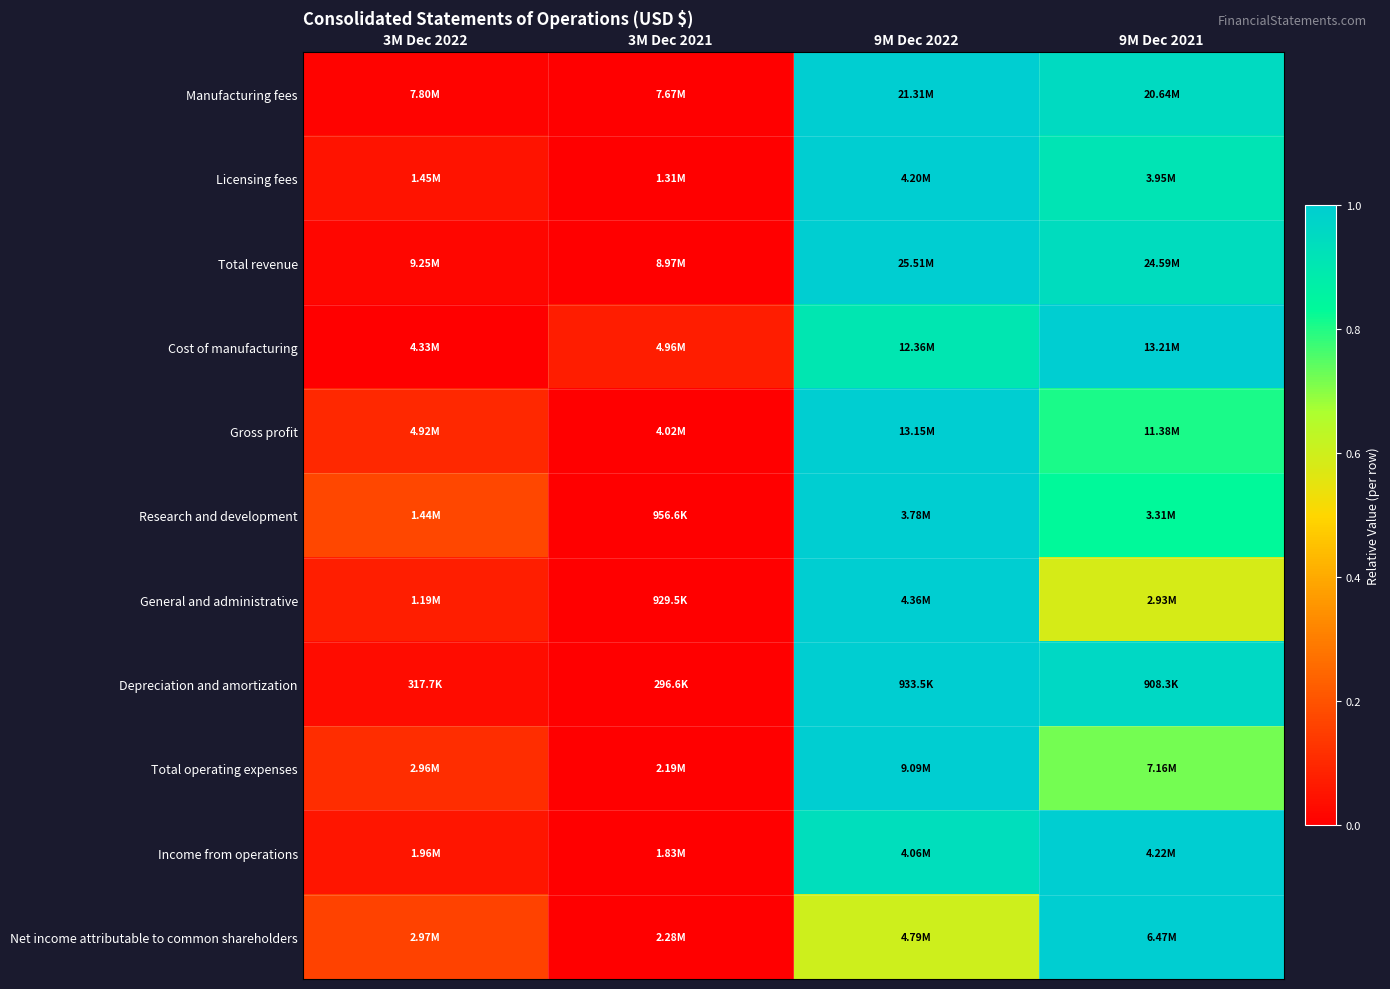

Reading left to right, extract all data points from this chart.

Manufacturing fees: 3M Dec 2022=0.0	3M Dec 2021=0.0	9M Dec 2022=1.0	9M Dec 2021=1.0
Licensing fees: 3M Dec 2022=0.1	3M Dec 2021=0.0	9M Dec 2022=1.0	9M Dec 2021=0.9
Total revenue: 3M Dec 2022=0.0	3M Dec 2021=0.0	9M Dec 2022=1.0	9M Dec 2021=0.9
Cost of manufacturing: 3M Dec 2022=0.0	3M Dec 2021=0.1	9M Dec 2022=0.9	9M Dec 2021=1.0
Gross profit: 3M Dec 2022=0.1	3M Dec 2021=0.0	9M Dec 2022=1.0	9M Dec 2021=0.8
Research and development: 3M Dec 2022=0.2	3M Dec 2021=0.0	9M Dec 2022=1.0	9M Dec 2021=0.8
General and administrative: 3M Dec 2022=0.1	3M Dec 2021=0.0	9M Dec 2022=1.0	9M Dec 2021=0.6
Depreciation and amortization: 3M Dec 2022=0.0	3M Dec 2021=0.0	9M Dec 2022=1.0	9M Dec 2021=1.0
Total operating expenses: 3M Dec 2022=0.1	3M Dec 2021=0.0	9M Dec 2022=1.0	9M Dec 2021=0.7
Income from operations: 3M Dec 2022=0.1	3M Dec 2021=0.0	9M Dec 2022=0.9	9M Dec 2021=1.0
Net income attributable to common shareholders: 3M Dec 2022=0.2	3M Dec 2021=0.0	9M Dec 2022=0.6	9M Dec 2021=1.0